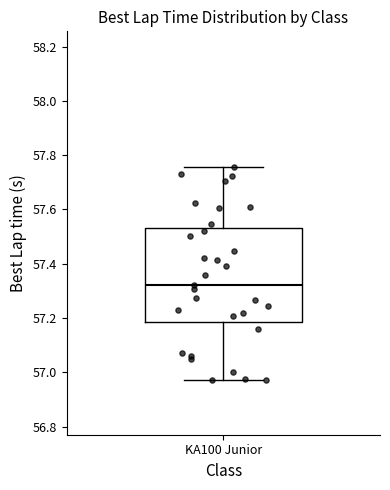

Read this box plot against the y-axis: the position of the median line, the range covered by the box, and the ends of both whiskers. The values are not printed on the chart, so give them approximately, as read against the axis.

median 57.32, box 57.18 to 57.54, whiskers 56.98 to 57.76